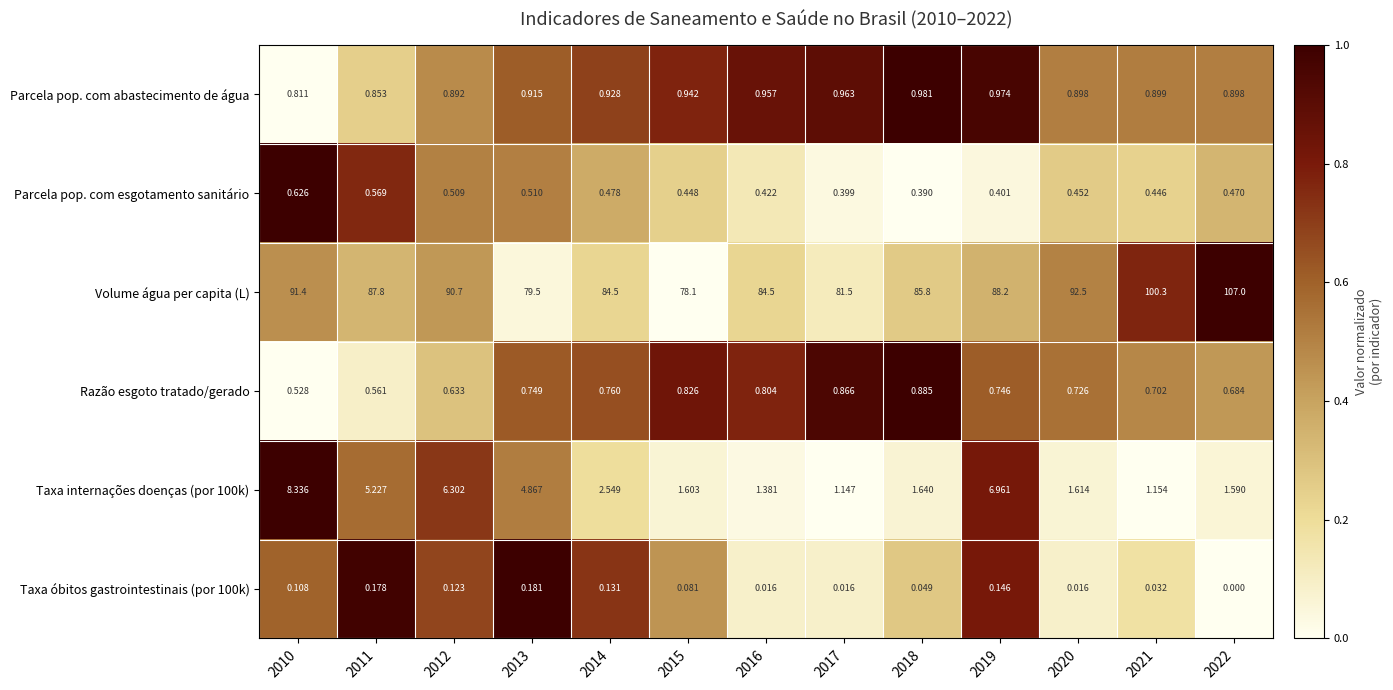

Which series has the largest range (max minus min)?

Volume água per capita (L)